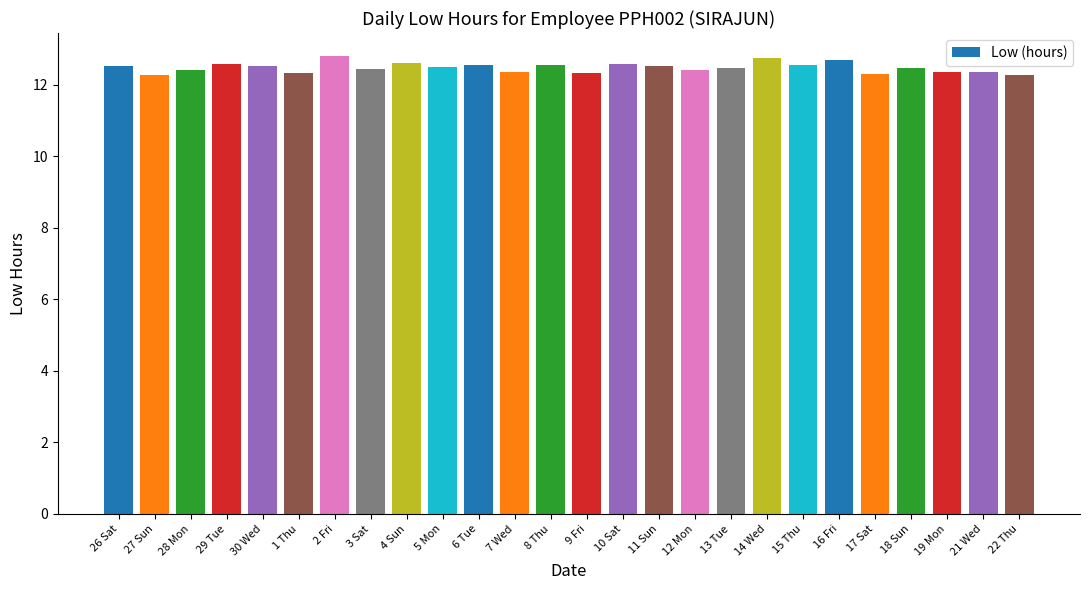

How many categories are shown in the chart?

26